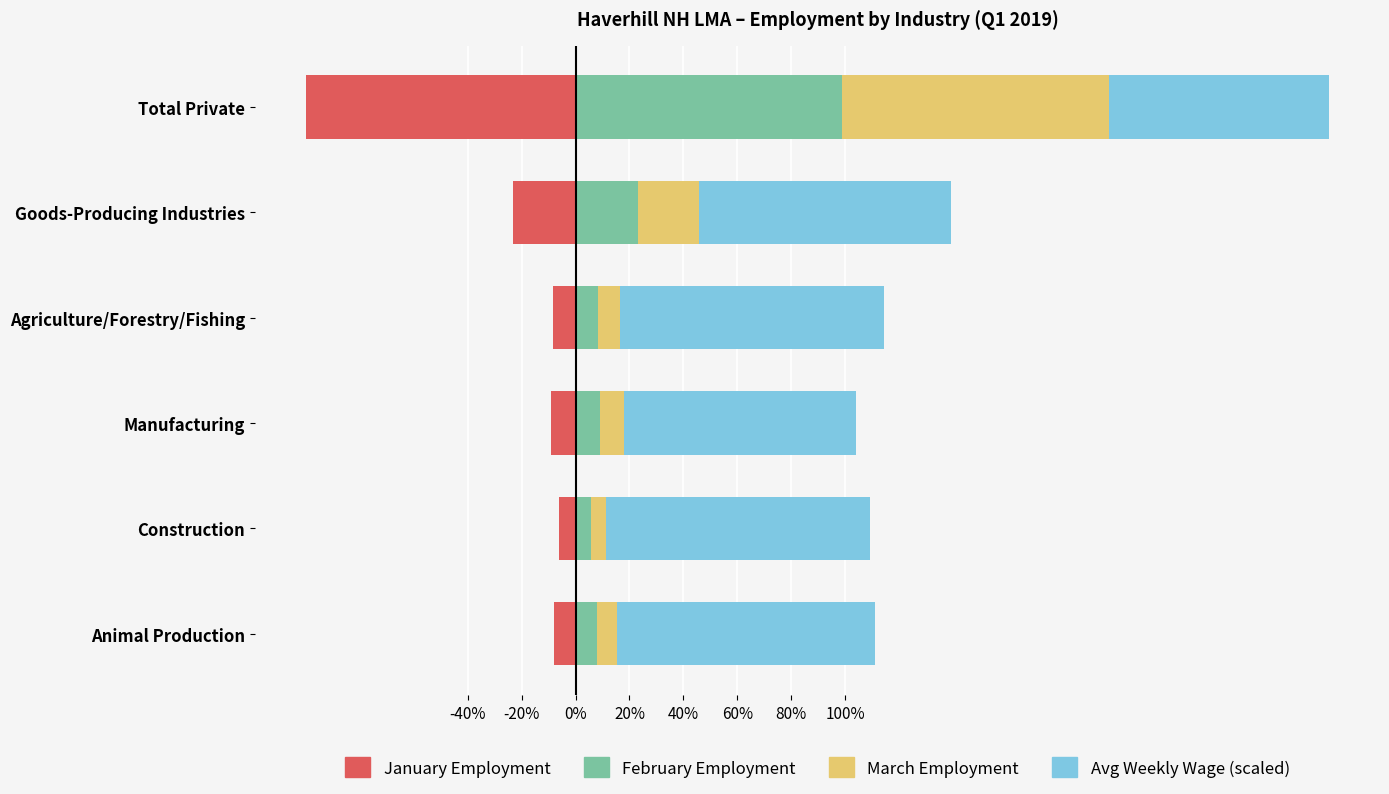

What is the sum of the Avg Weekly Wage (scaled) values at Manufacturing and Construction?

184.1